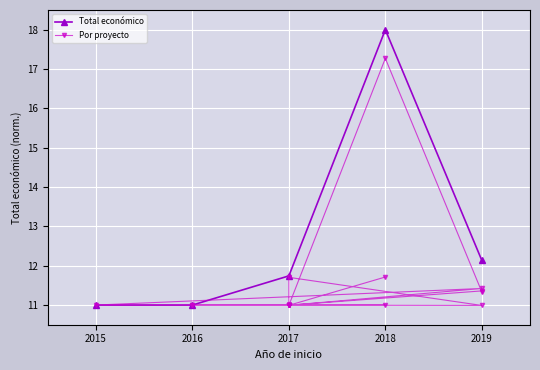

What value does the data have at 2019?

11.3